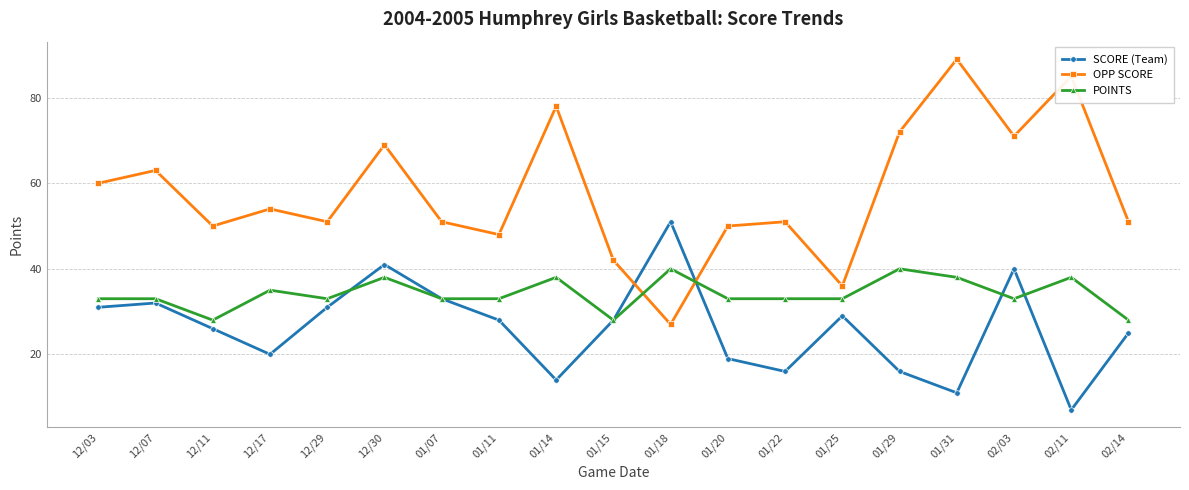

Rank the series at 02/14 from highest to lowest value.

OPP SCORE, POINTS, SCORE (Team)